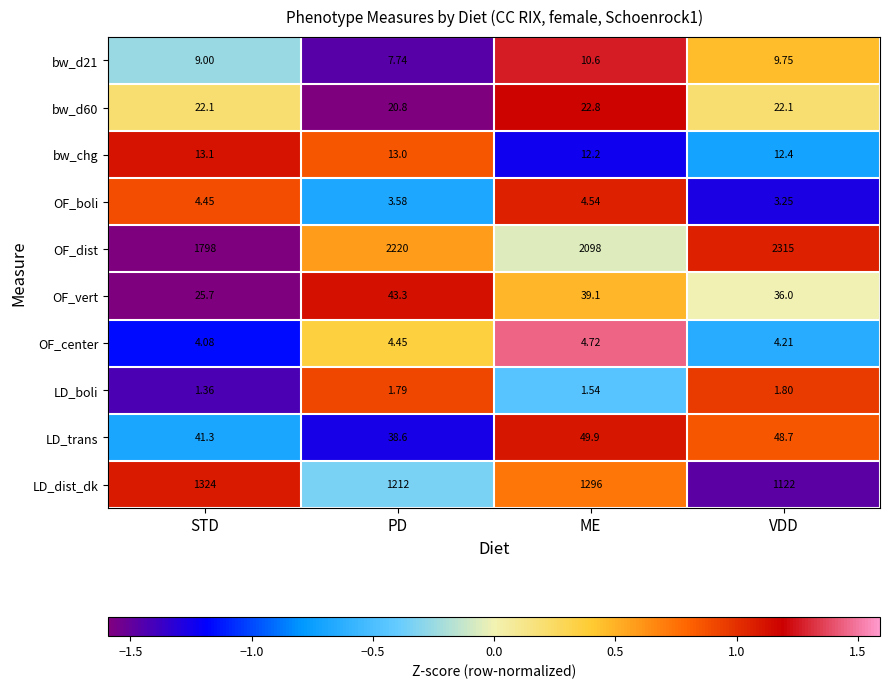

Rank the categories by bw_d21 value from lowest to highest.

PD, STD, VDD, ME